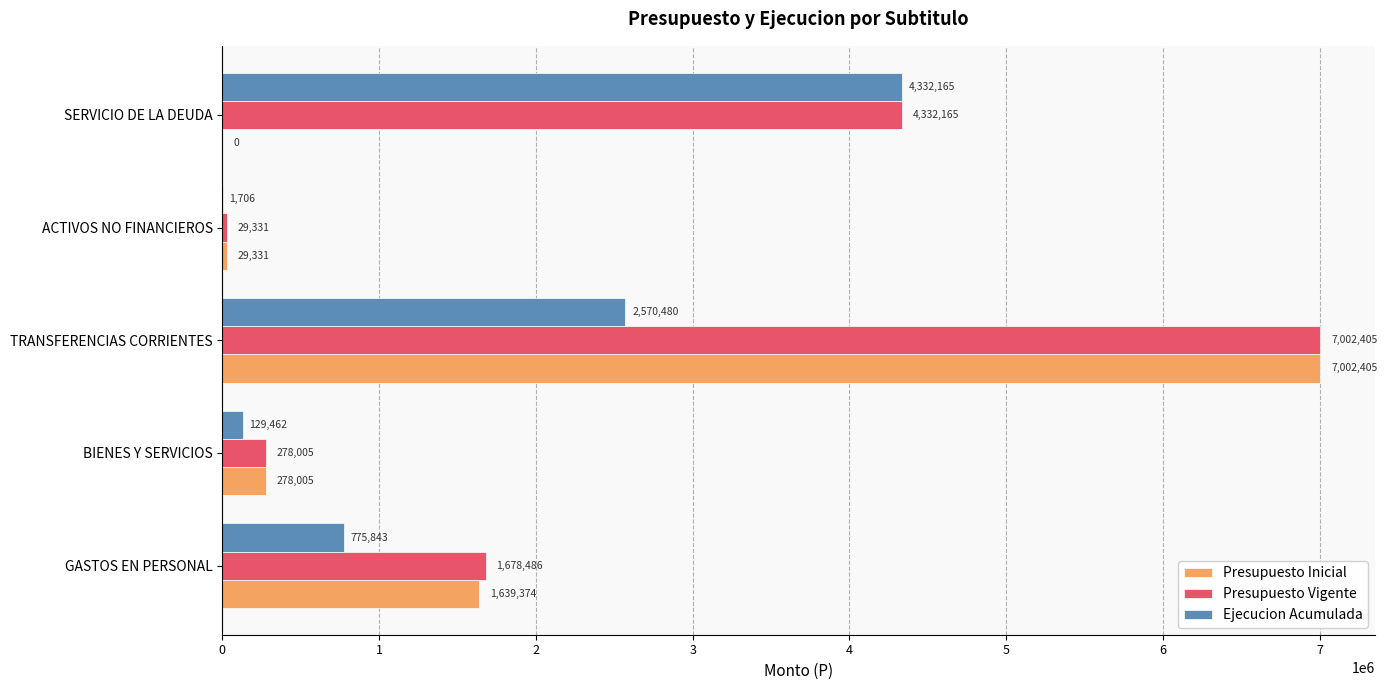

What is the sum of the Presupuesto Vigente values at TRANSFERENCIAS CORRIENTES and BIENES Y SERVICIOS?

7280410